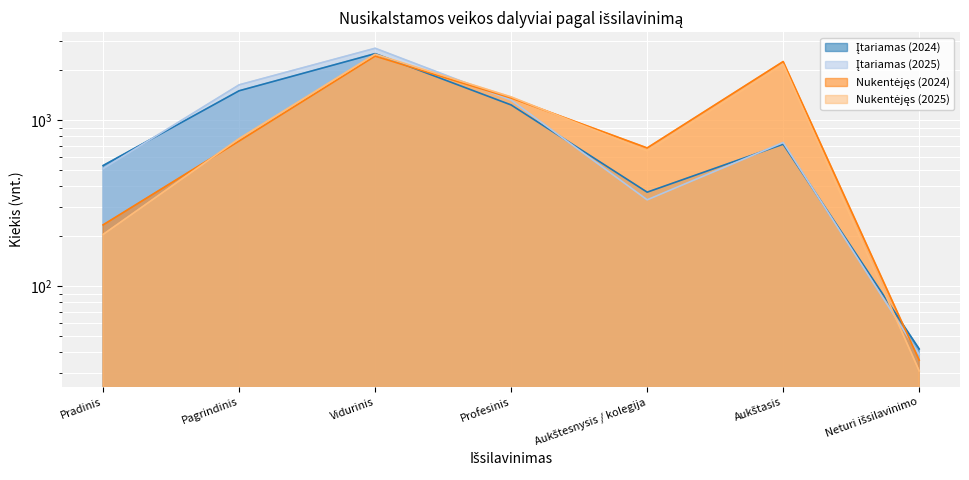

Reading left to right, list all the values displayed in this chart.

Įtariamas (2024): 532	1498	2505	1231	368	715	42
Įtariamas (2025): 510	1626	2698	1316	331	732	39
Nukentėjęs (2024): 234	747	2421	1355	679	2245	36
Nukentėjęs (2025): 205	772	2485	1376	651	2159	31